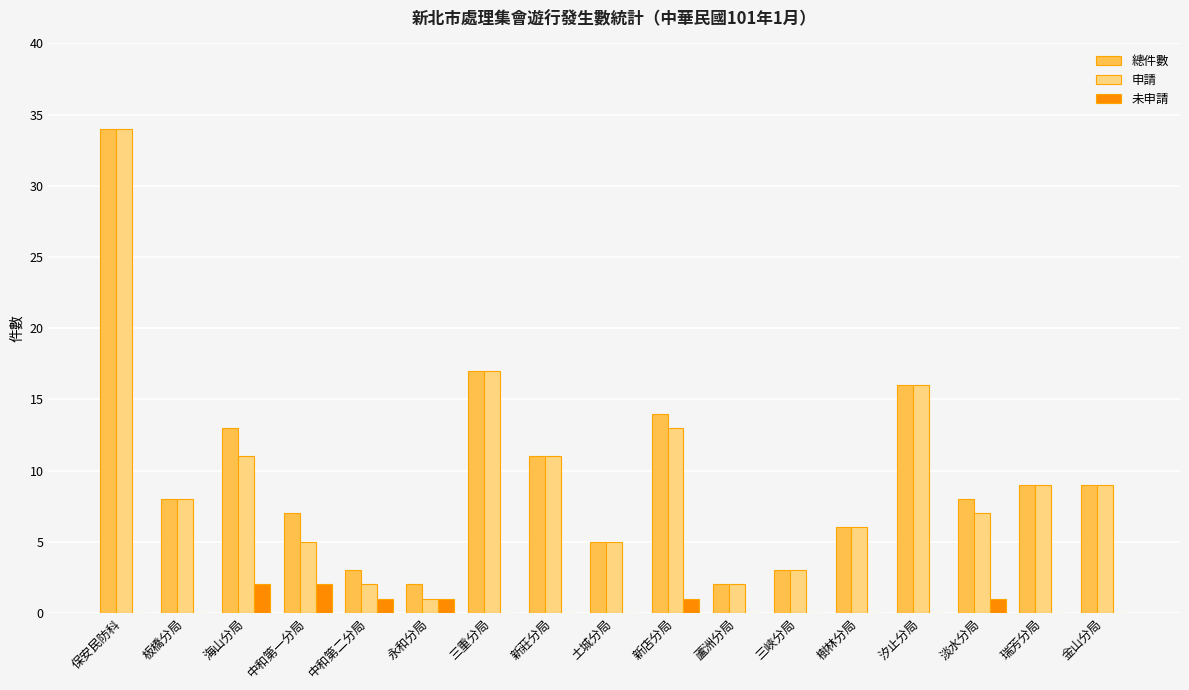

Does the chart contain stacked bars?

No